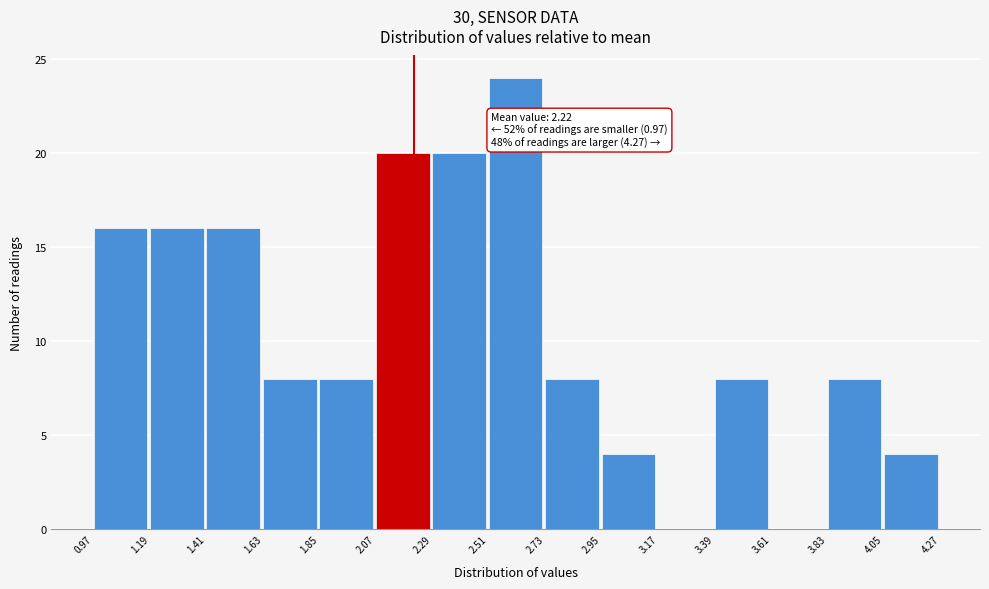

Over which range of the x-axis is the bar tallest?

2.51 to 2.73